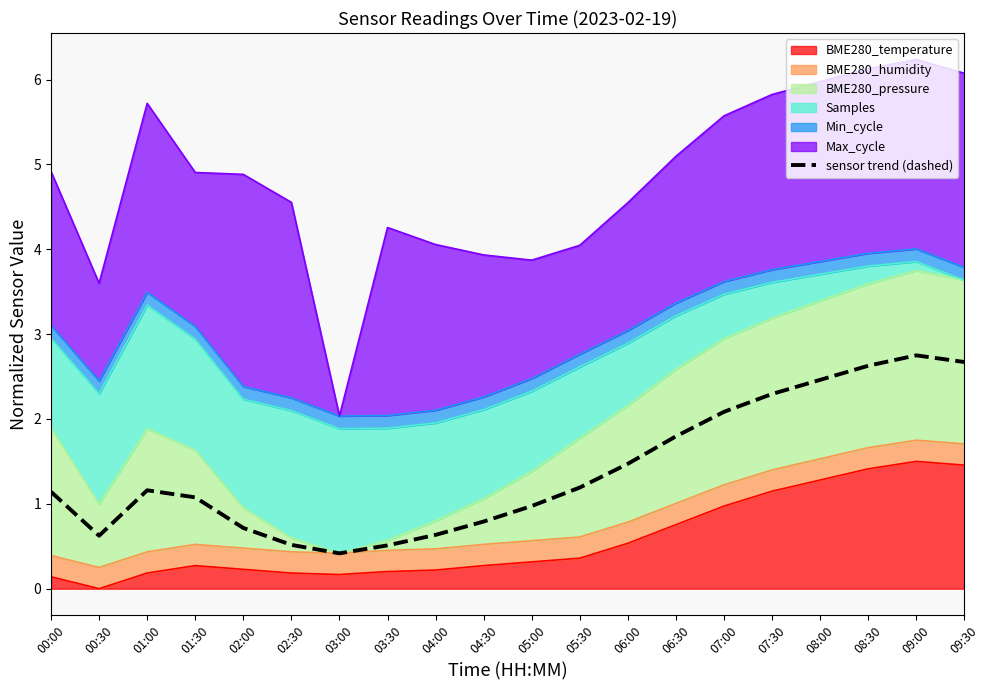

Reading right to left, extract all data points from this chart.

2.7	2.8	2.6	2.5	2.3	2.1	1.8	1.5	1.2	1.0	0.8	0.6	0.5	0.4	0.5	0.7	1.1	1.2	0.6	1.1